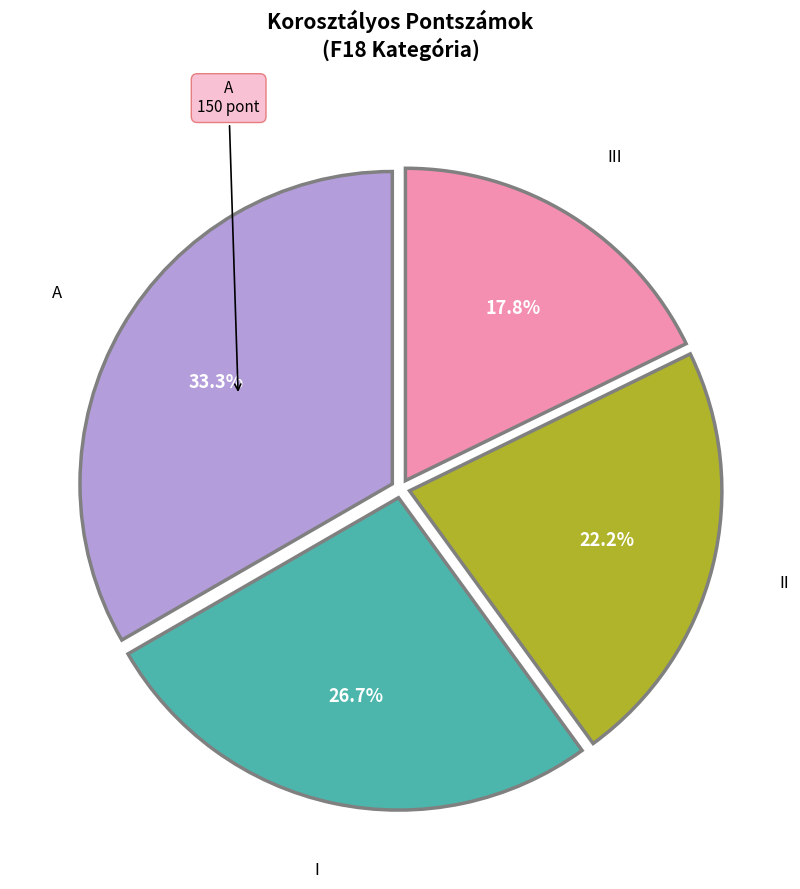

Is there any slice that represents more than half of the pie?

No